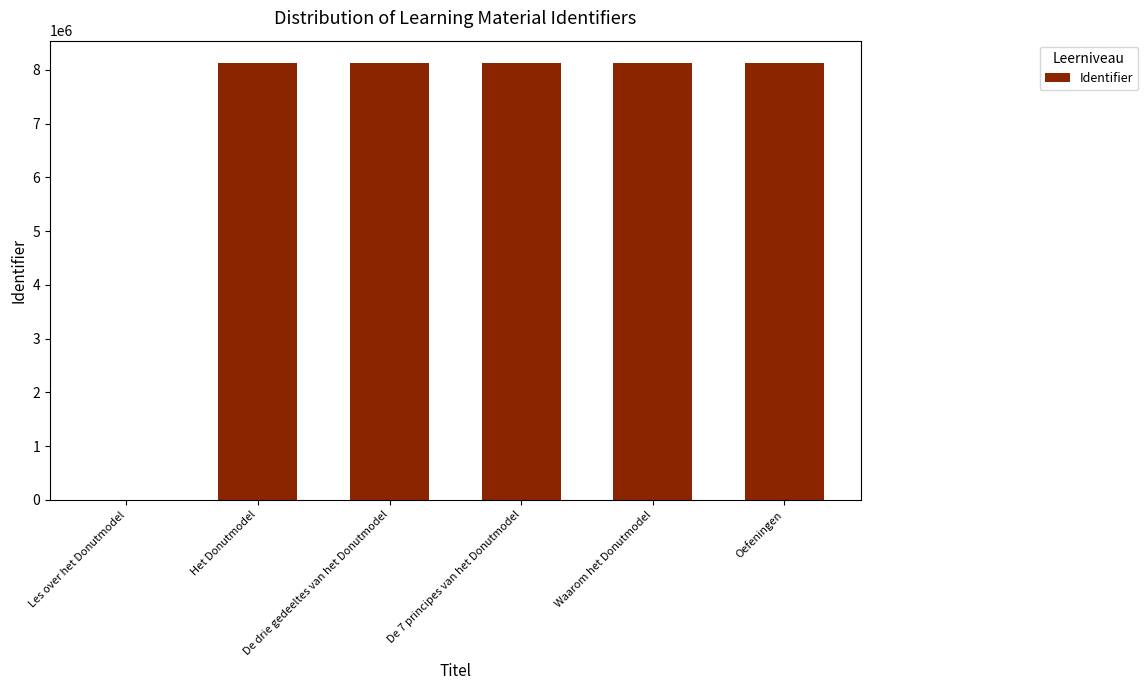

What is the change in value from Les over het Donutmodel to De drie gedeeltes van het Donutmodel?

+8135423